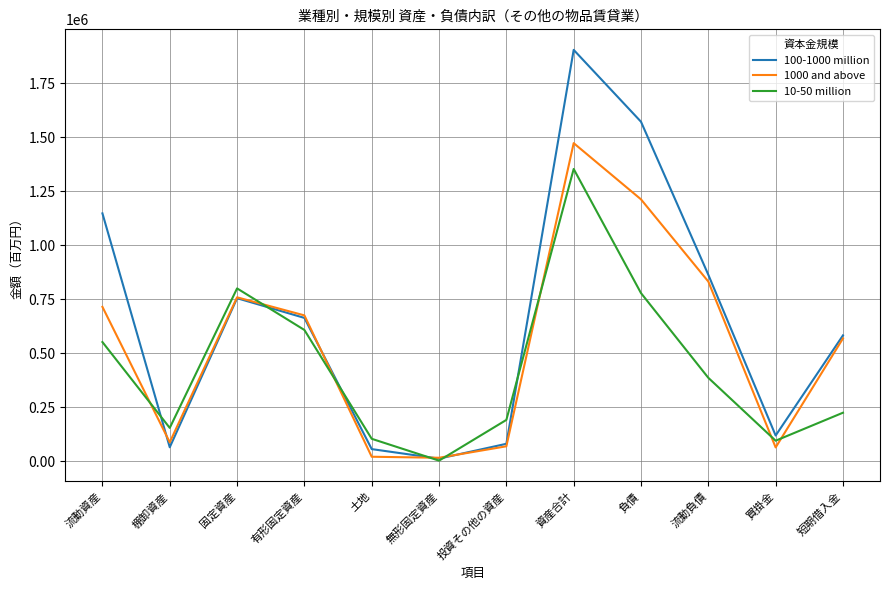

The value of 1000 and above at 流動負債 is 1159805. True or false?

False